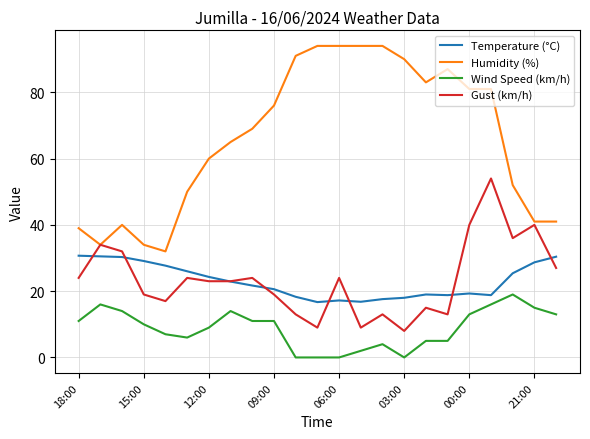

Which series has the widest spread of values?

Humidity (%)